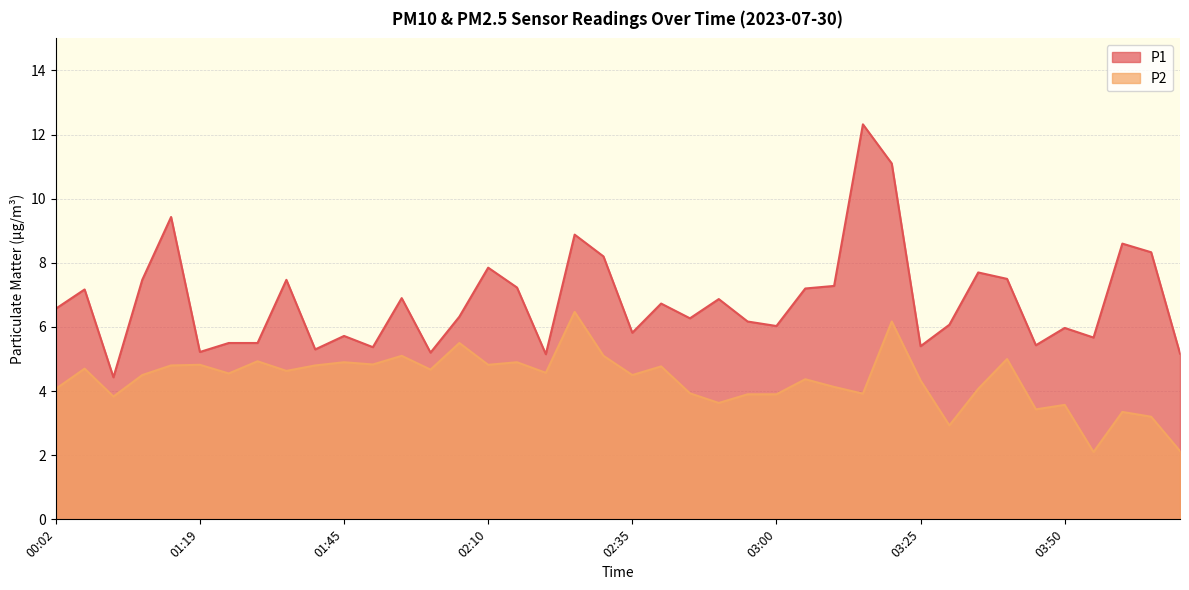

What position from the right is 01:55?

28